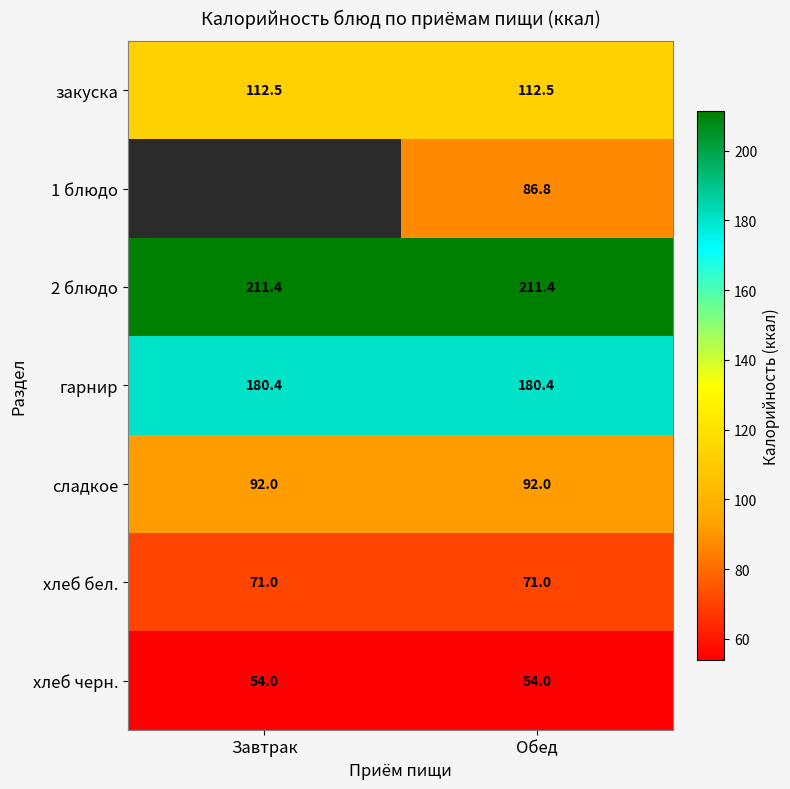

At Обед, list the series in order from smallest to largest.

хлеб черн., хлеб бел., 1 блюдо, сладкое, закуска, гарнир, 2 блюдо